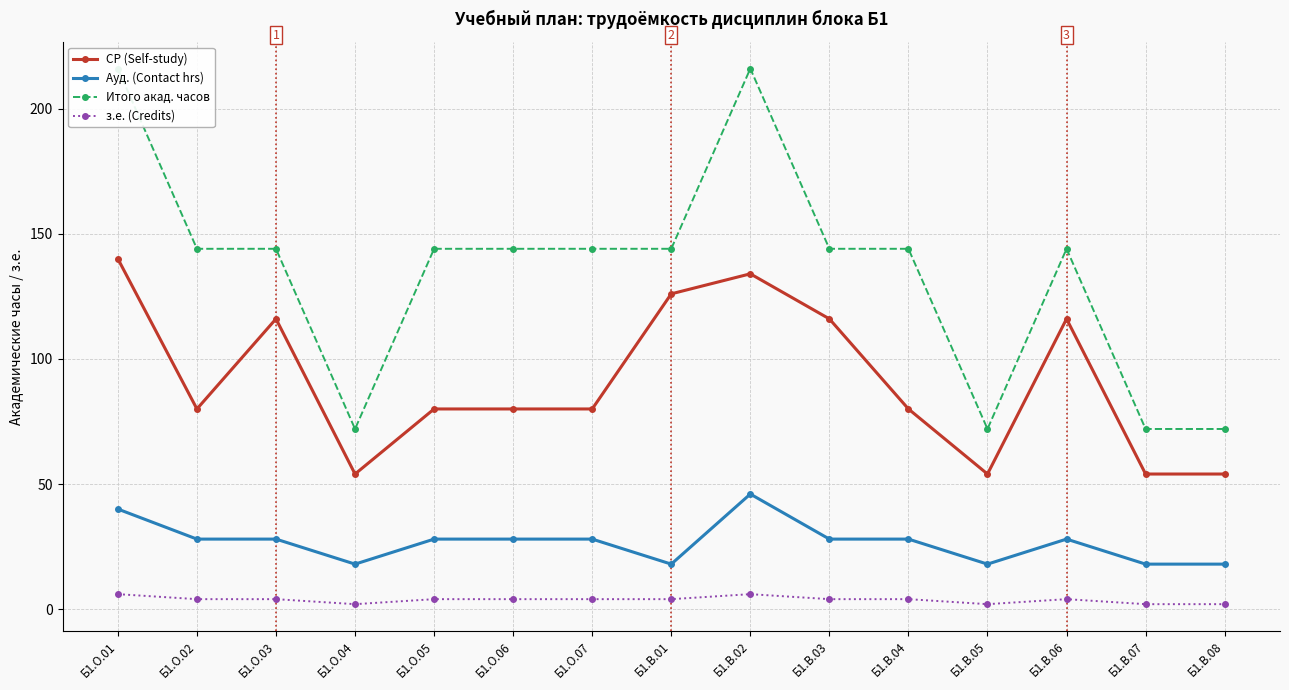

True or false: Ауд. (Contact hrs) and Итого акад. часов intersect in this chart.

False